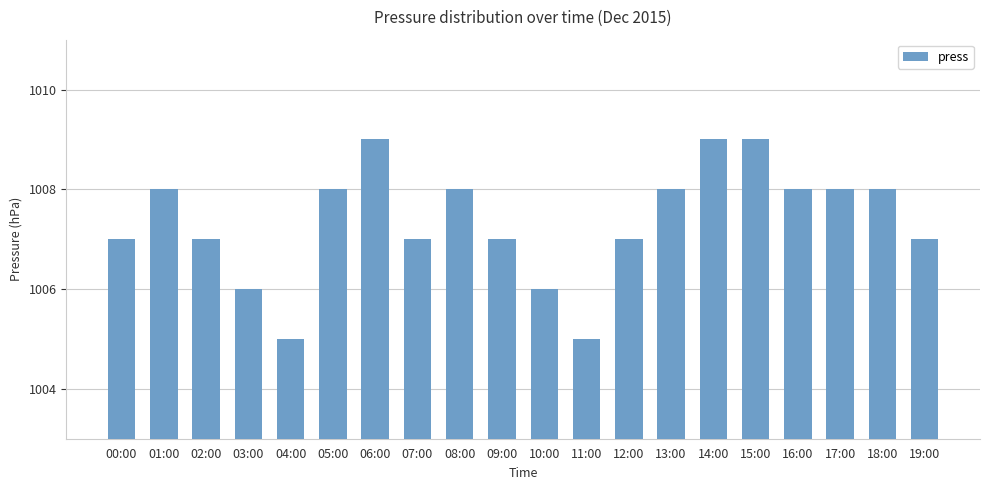

What is the value of the 5th bar from the left?

1005